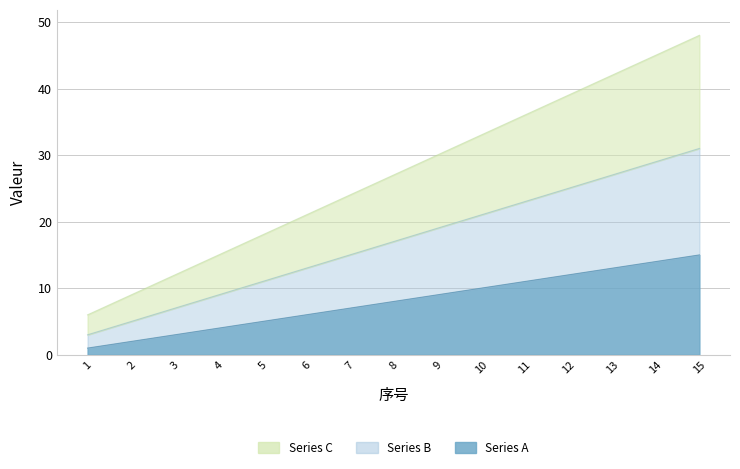

The Series C series shows 36 at 11. True or false?

True